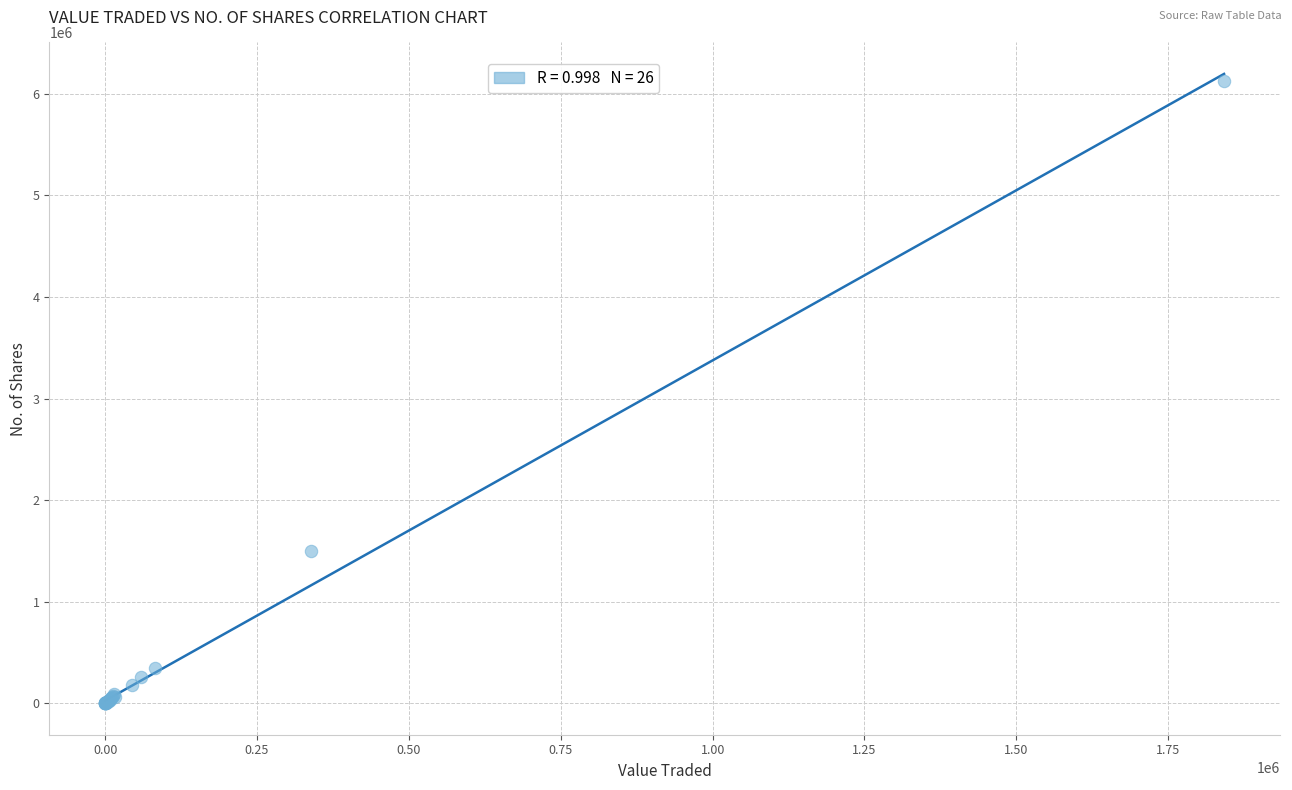

What Y value in the scatter plot is closest to 3065000?

1500693